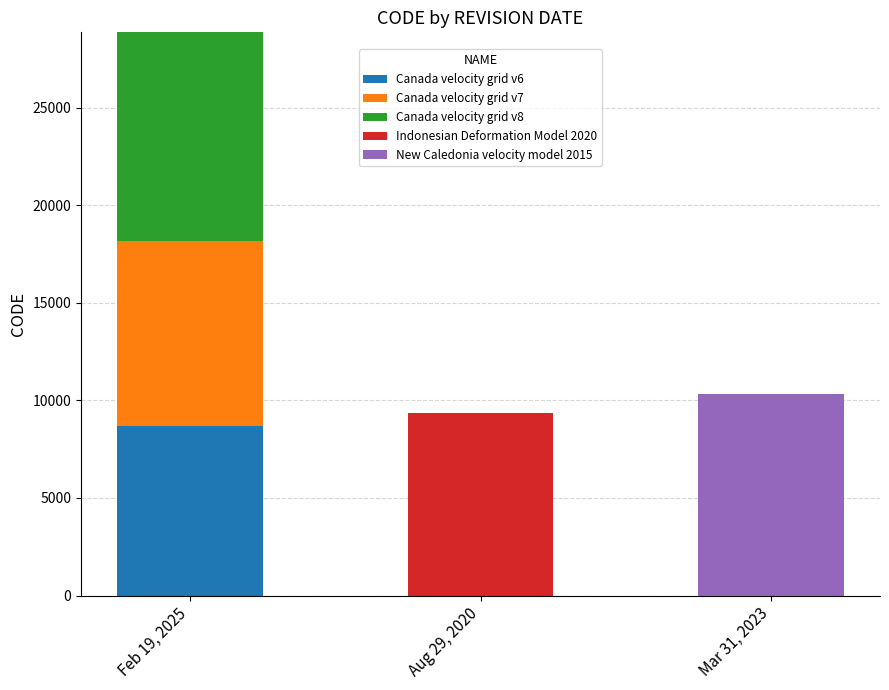

At which category is the sum across all series the highest?

Feb 19, 2025